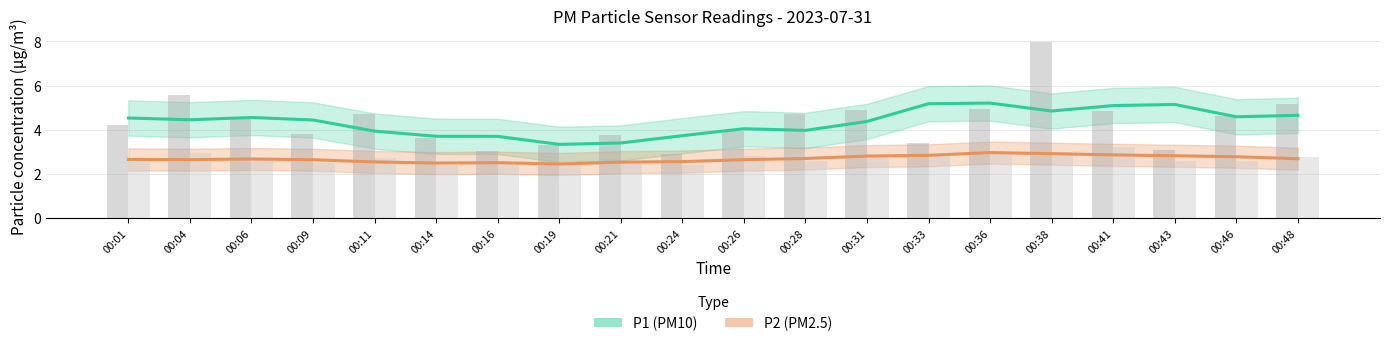

Rank the series by their average value, from highest to lowest.

P1 (PM10), P2 (PM2.5)